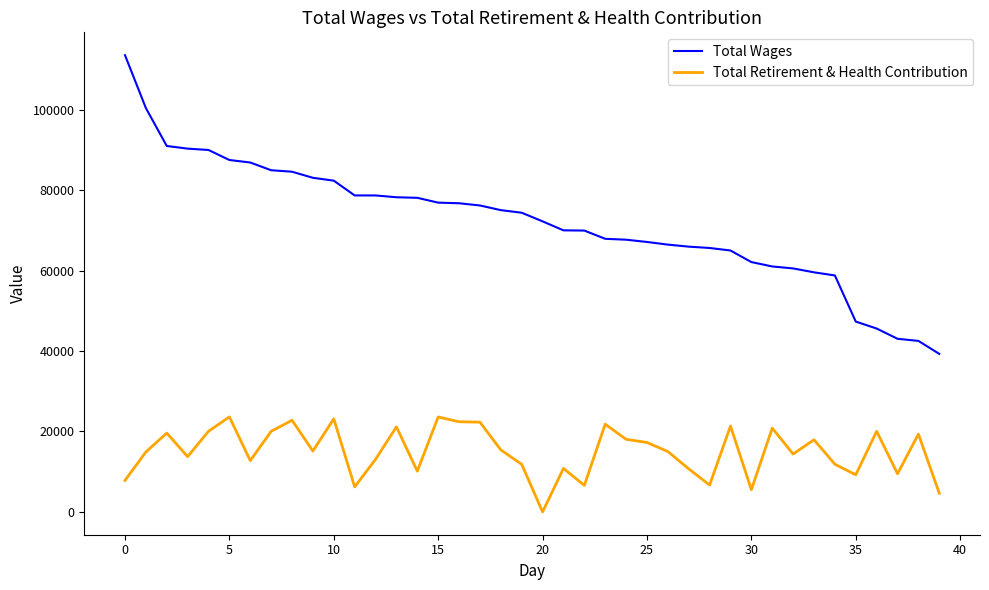

True or false: Total Wages and Total Retirement & Health Contribution intersect in this chart.

False